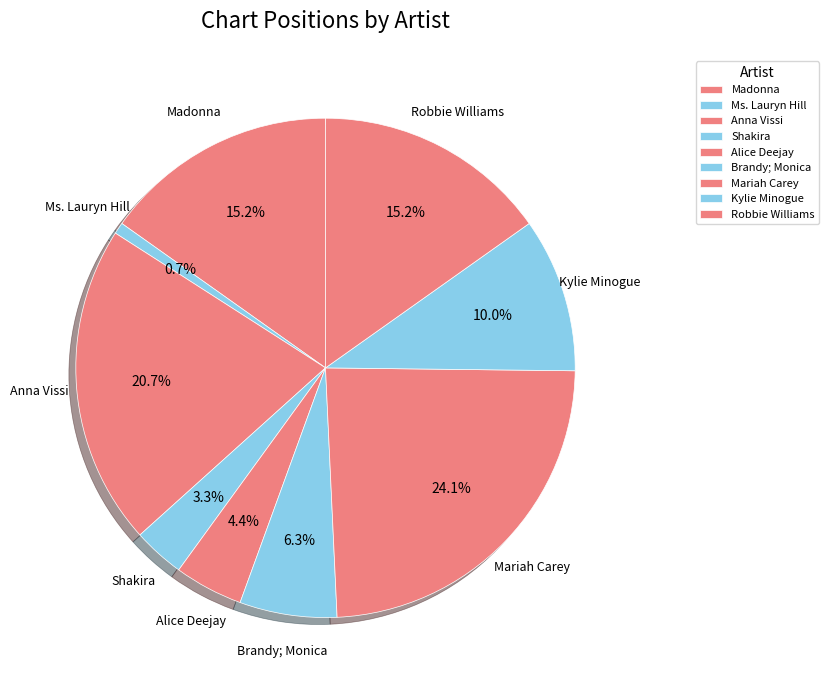

Count the number of slices in the pie.

9